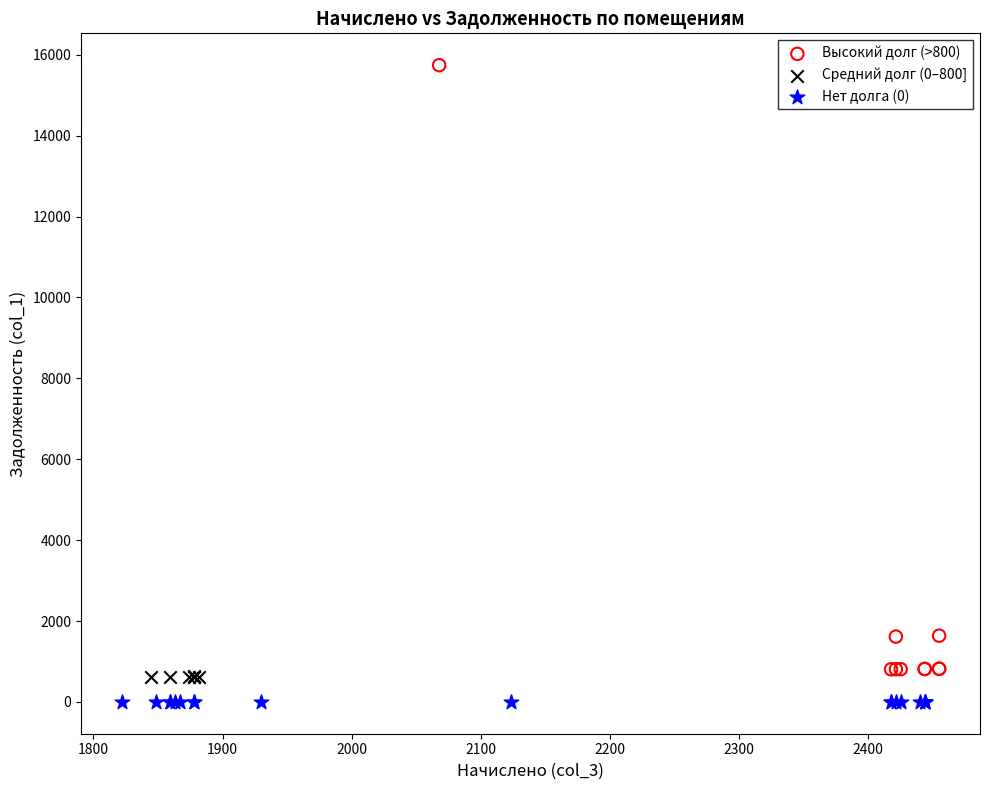

Which series reaches the minimum Y coordinate?

Нет долга (0)